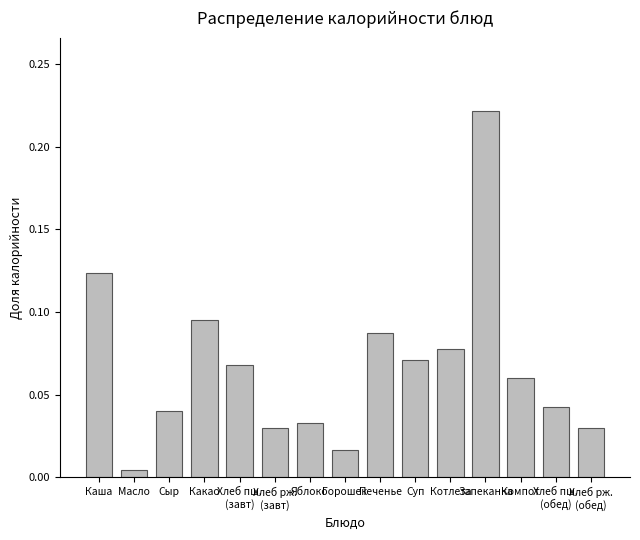

Where is the data nearest to the value 0?

Масло